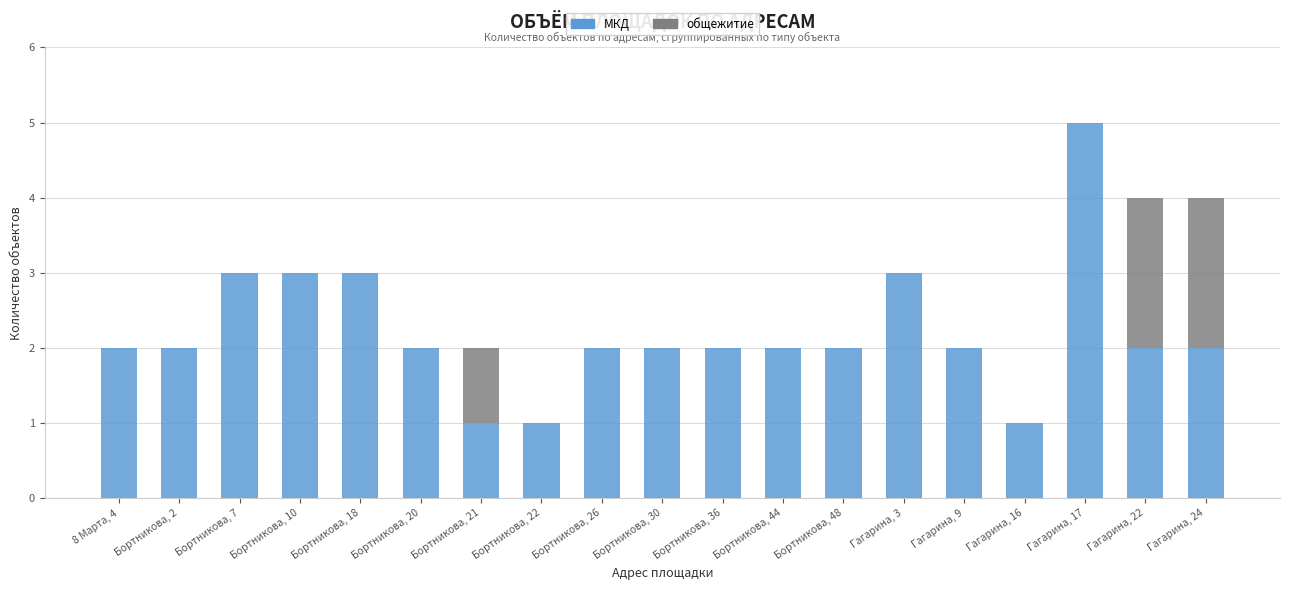

What is the total value across all series at Бортникова, 7?

3